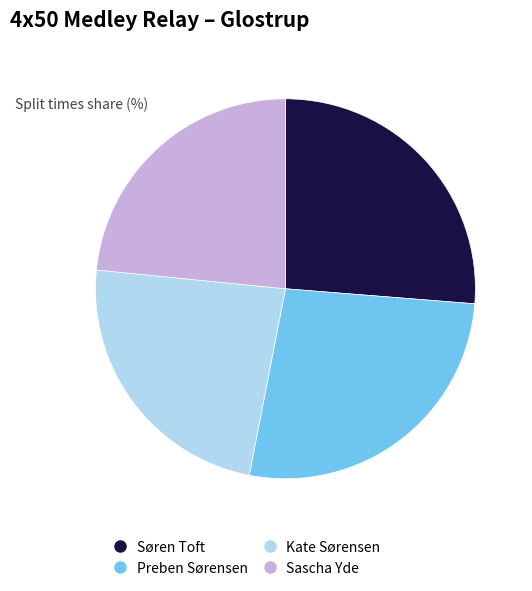

Is there any slice that represents more than half of the pie?

No